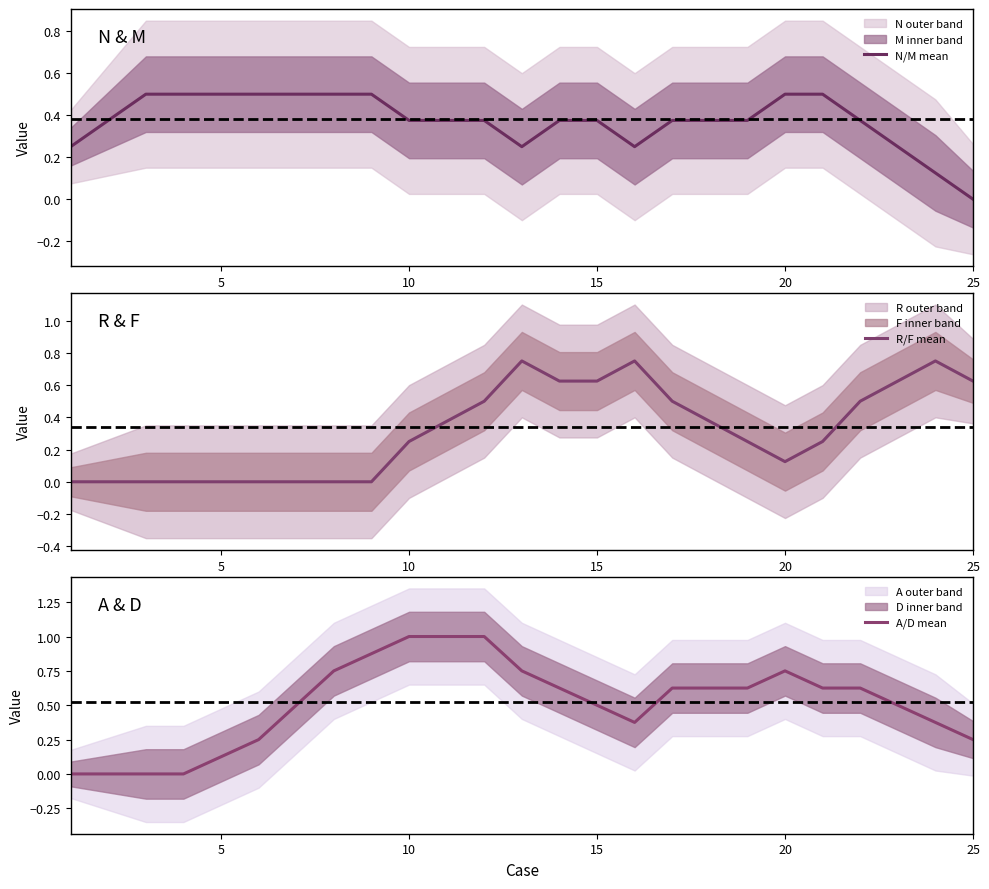

Is this an area chart (filled region under the line)?

No